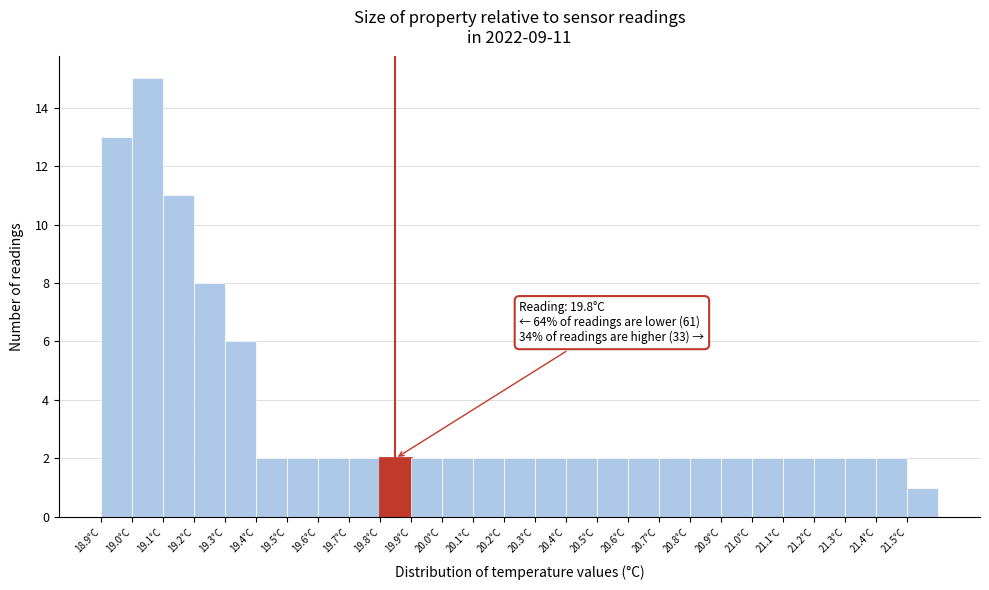

Reading right to left, what are all the values shown in this chart?

1	2	2	2	2	2	2	2	2	2	2	2	2	2	2	2	2	2	2	2	2	2	6	8	11	15	13